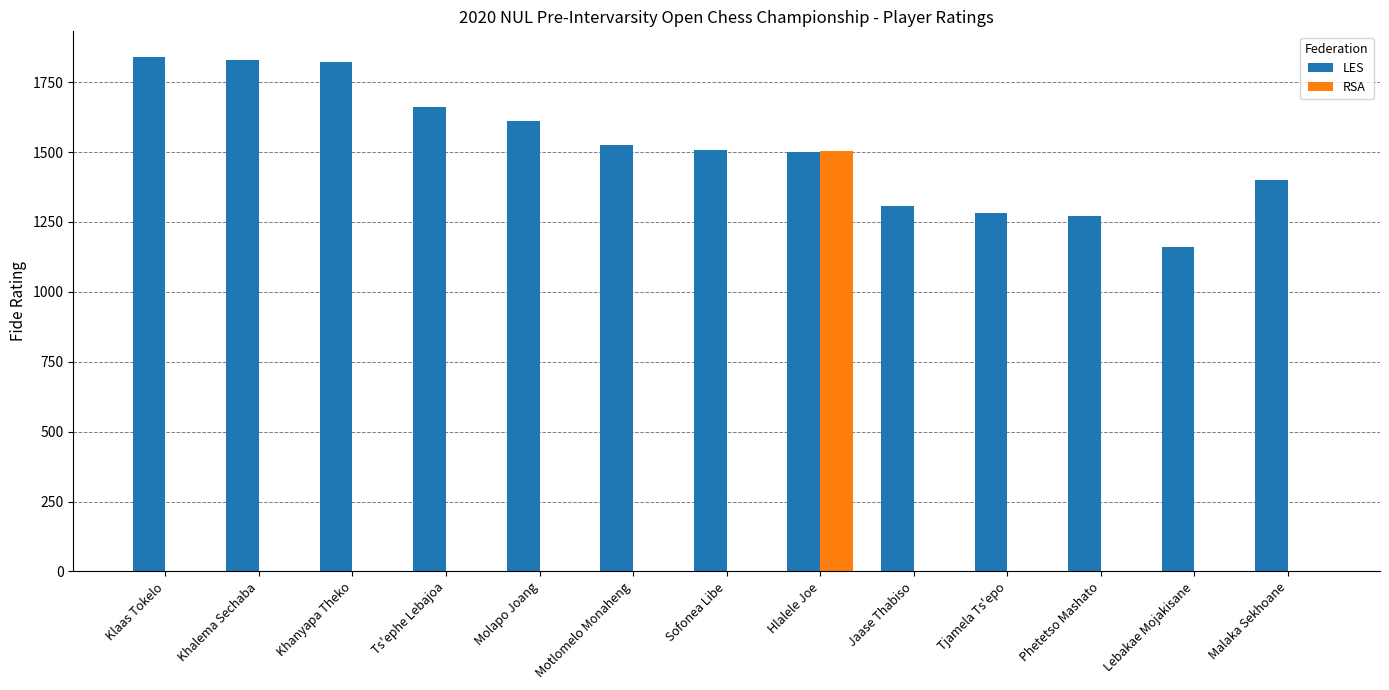

What is the greatest value displayed?

1840